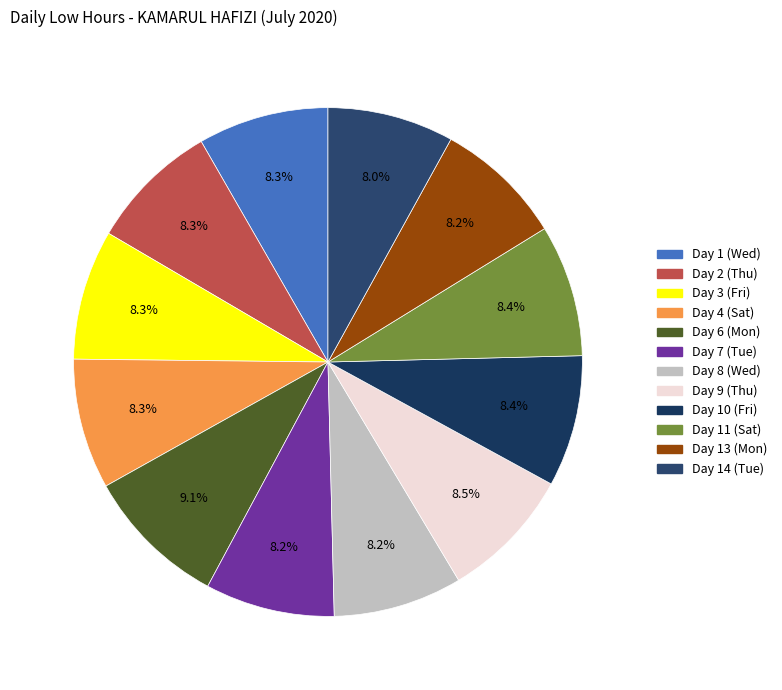

To the nearest percent, what is the average slice percentage?

8%